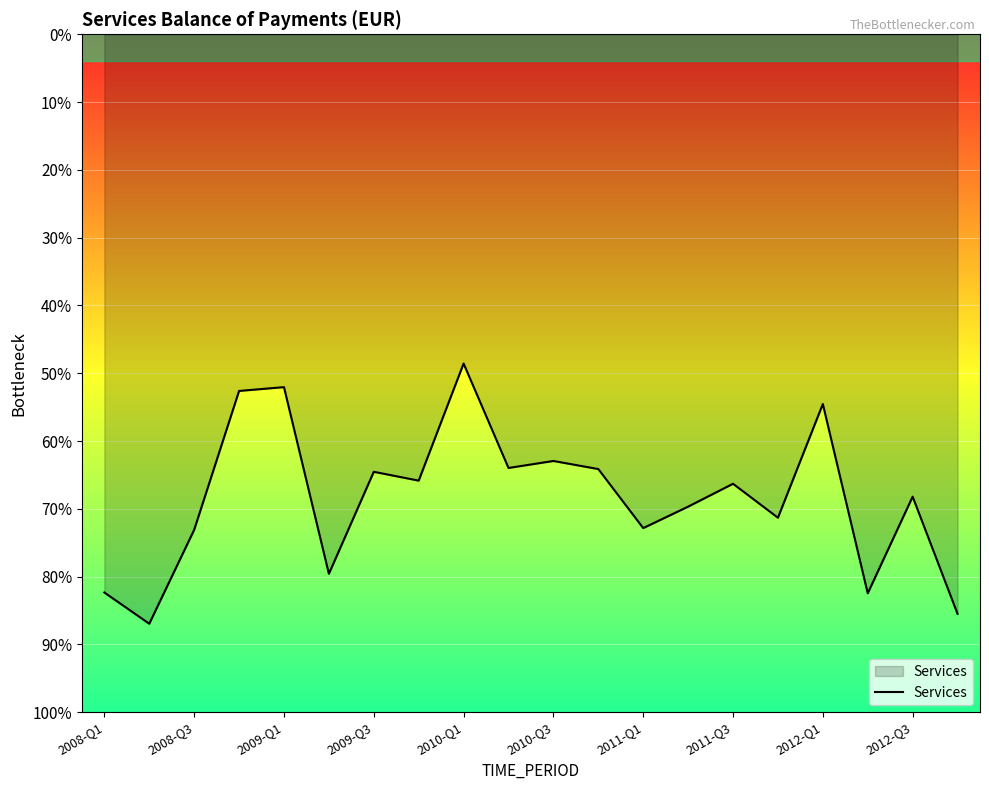

Does the chart display data point markers on the line(s)?

No